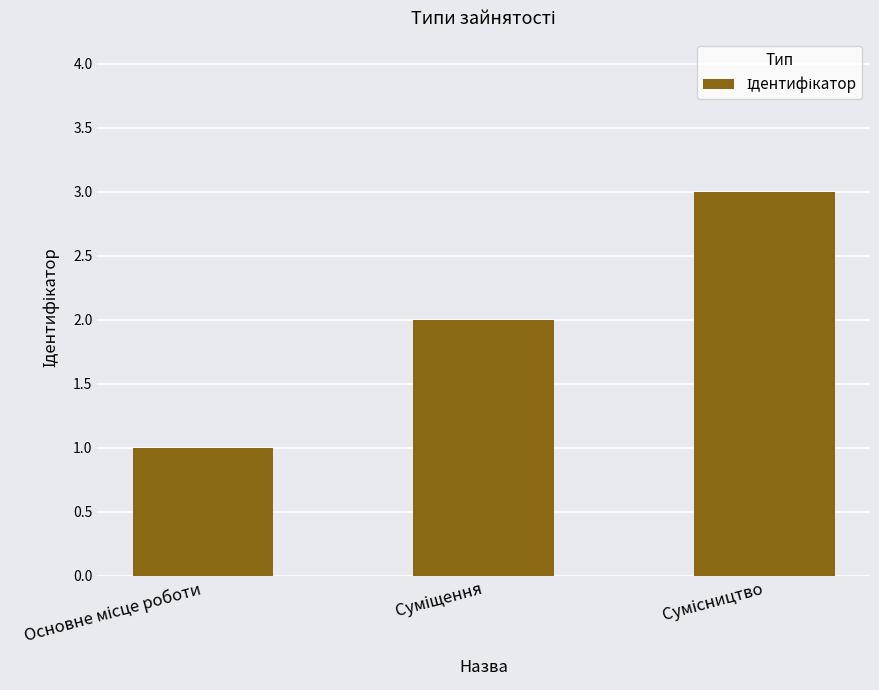

How many bars are there in total?

3